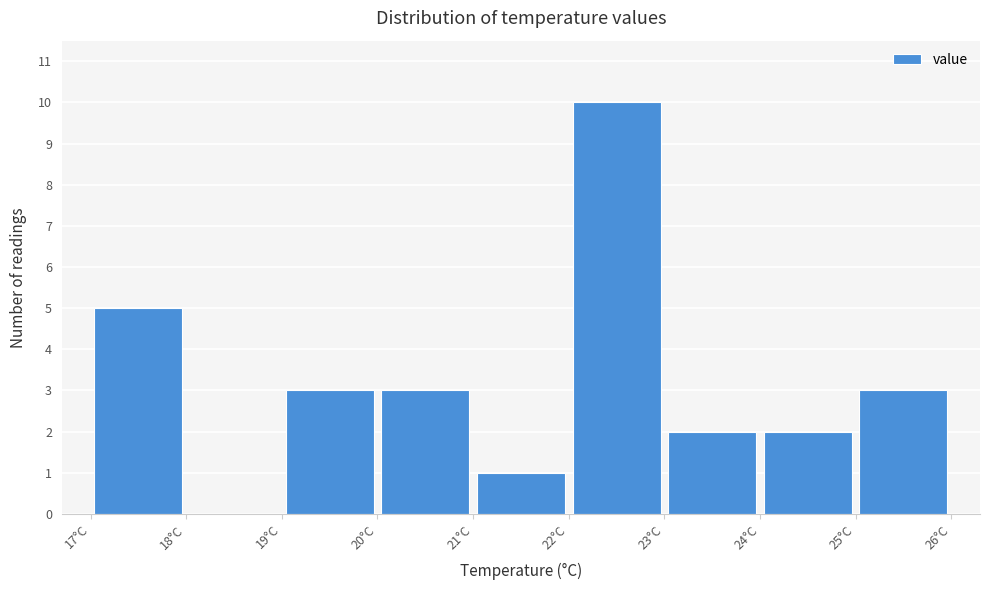

Reading left to right, list every bar in this chart as the range it spans on the x-axis followed by its height. The values are not printed on the chart, so give them approximately, as read against the axis.

17 to 18: 5
18 to 19: 0
19 to 20: 3
20 to 21: 3
21 to 22: 1
22 to 23: 10
23 to 24: 2
24 to 25: 2
25 to 26: 3